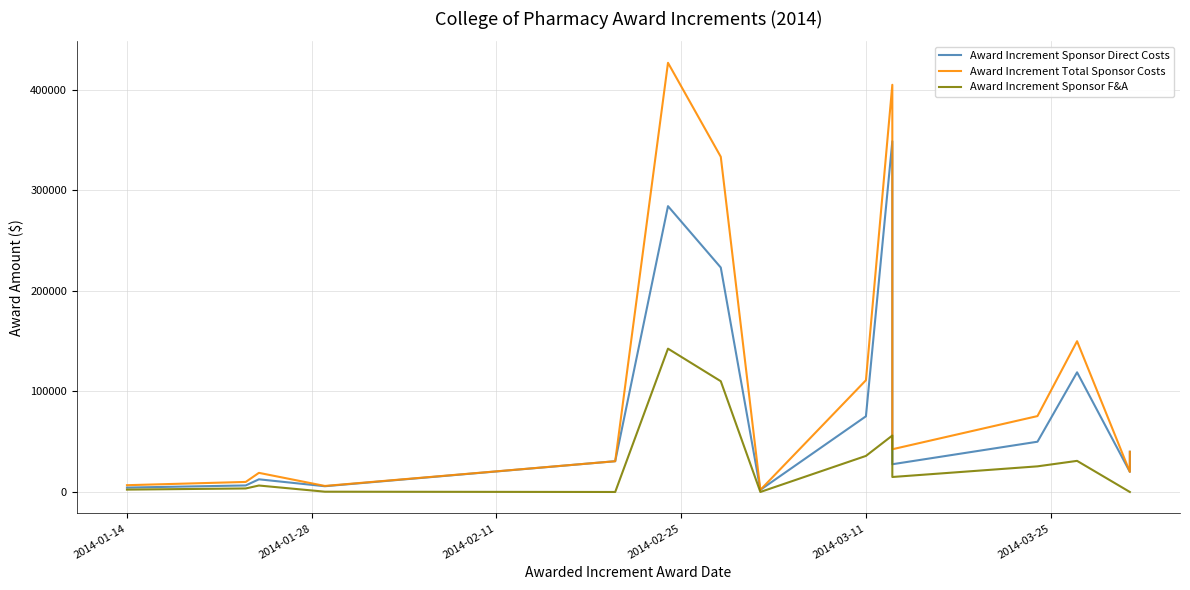

How many lines are shown in the chart?

3